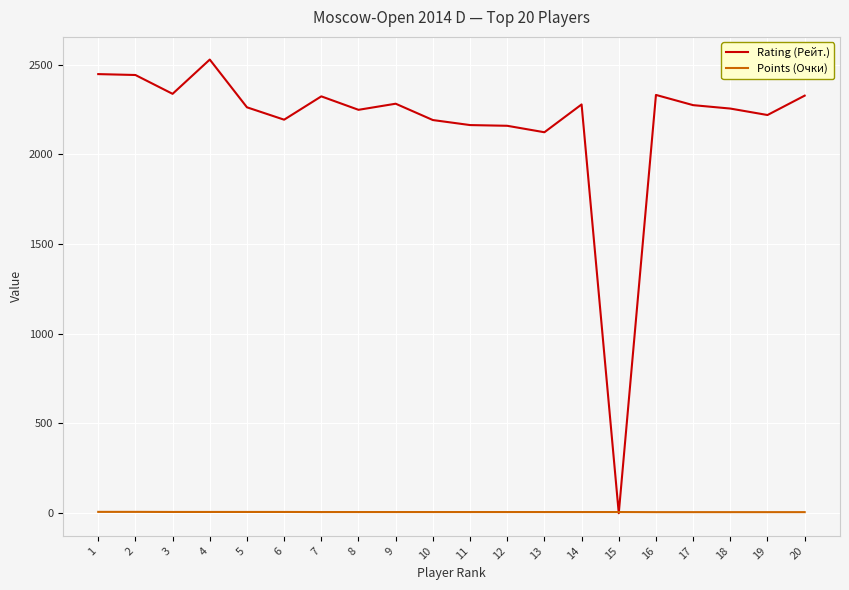

Which series has the largest total across all categories?

Rating (Рейт.)